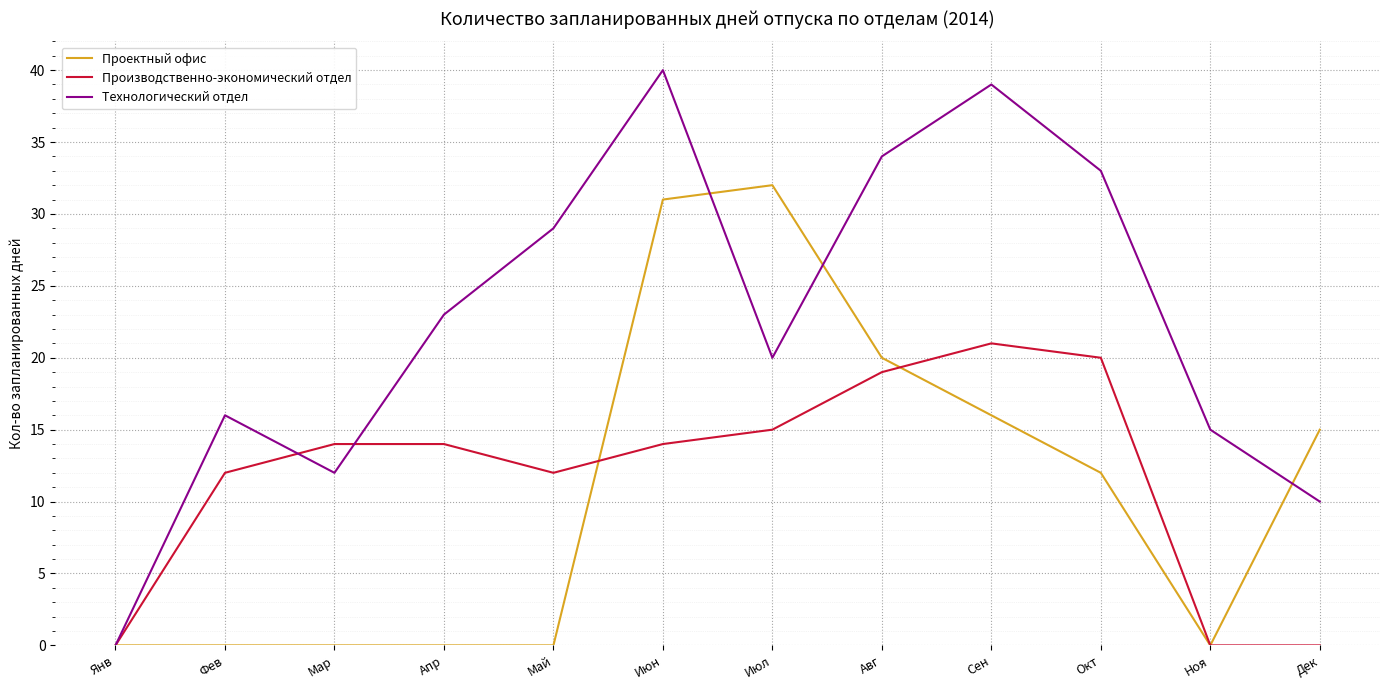

What is the maximum value for Проектный офис?

32